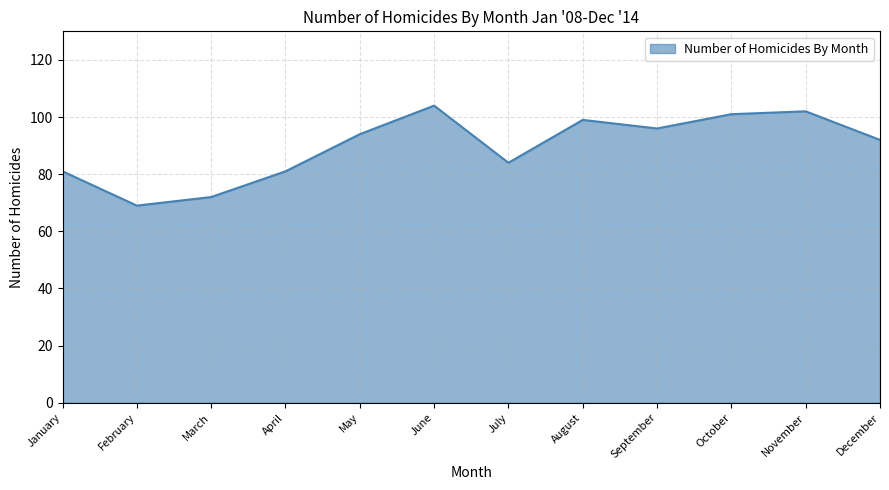

Which label corresponds to the smallest value in the chart?

February